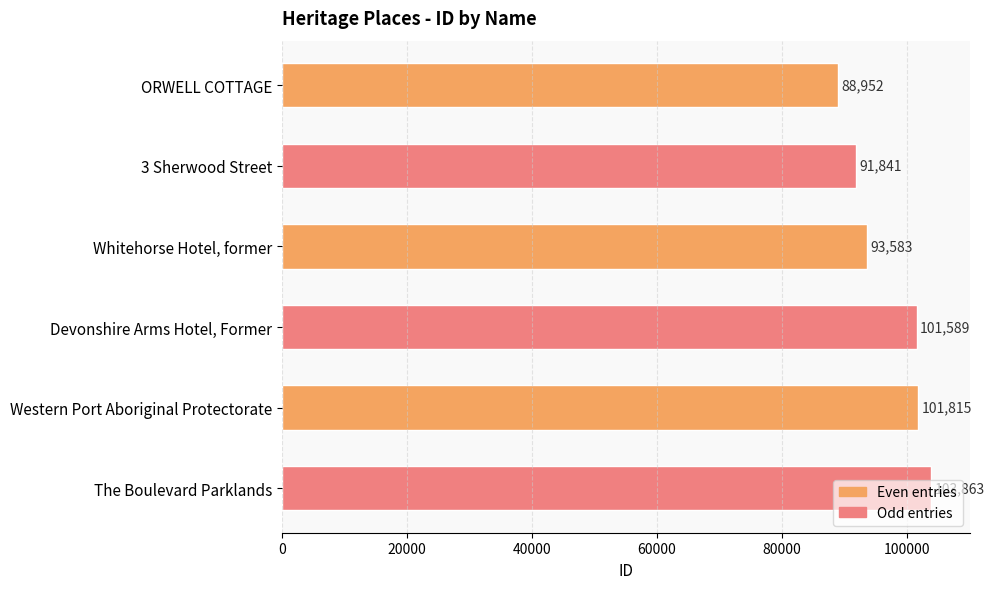

Which label corresponds to the largest value in the chart?

The Boulevard Parklands